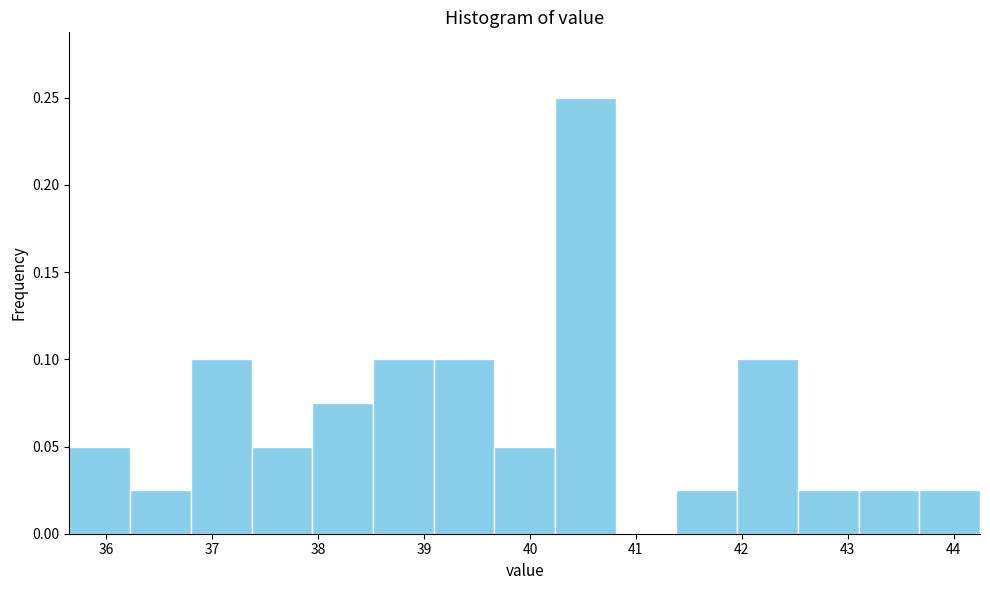

Over which range of the x-axis is the bar tallest?

40.2 to 40.8